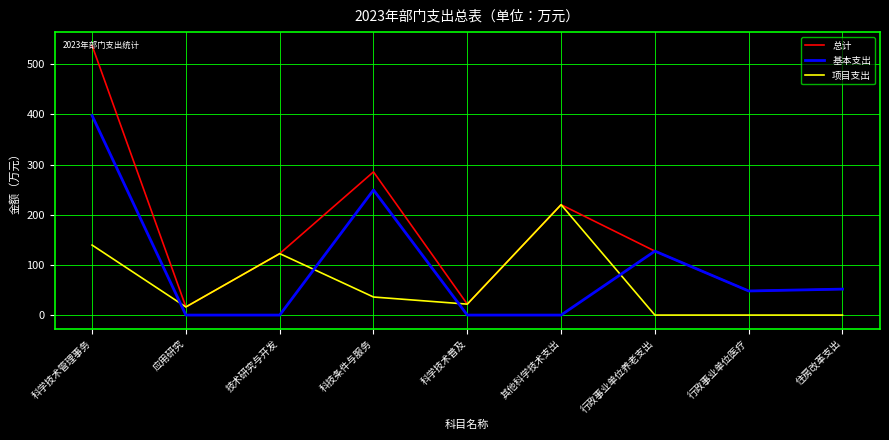

How many times do 项目支出 and 基本支出 cross each other?

4